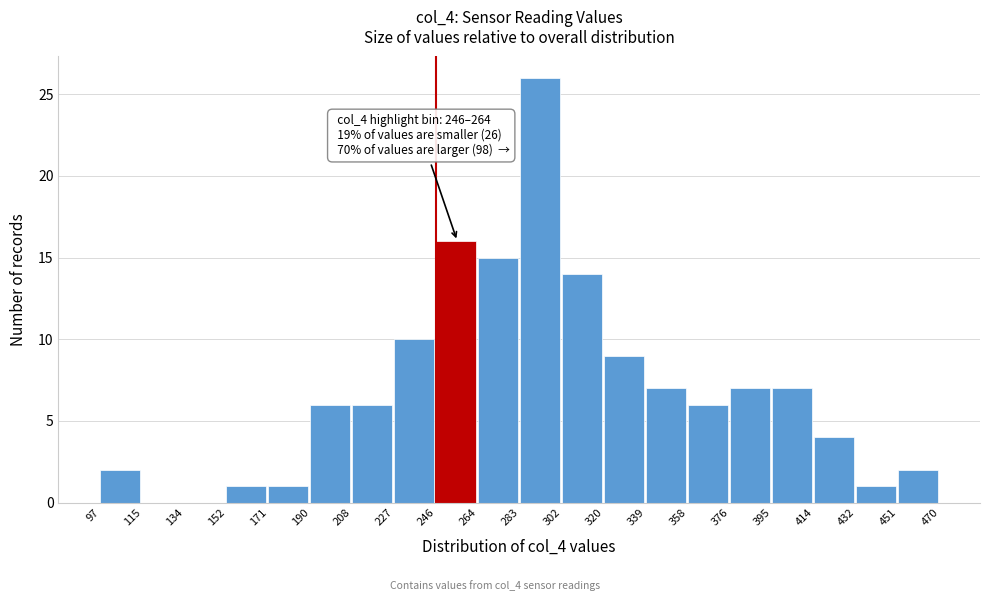

Over which range of the x-axis is the bar tallest?

283 to 302